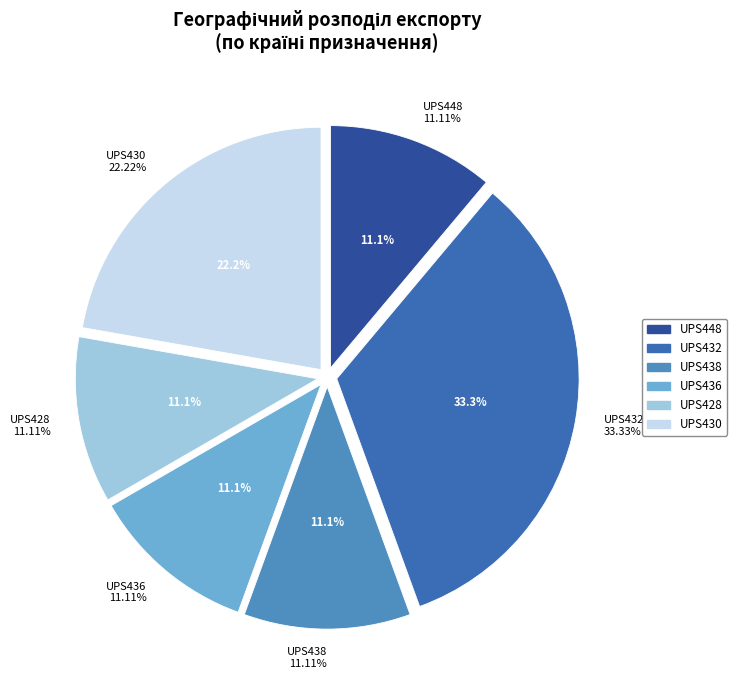

Does any single category account for the majority?

No